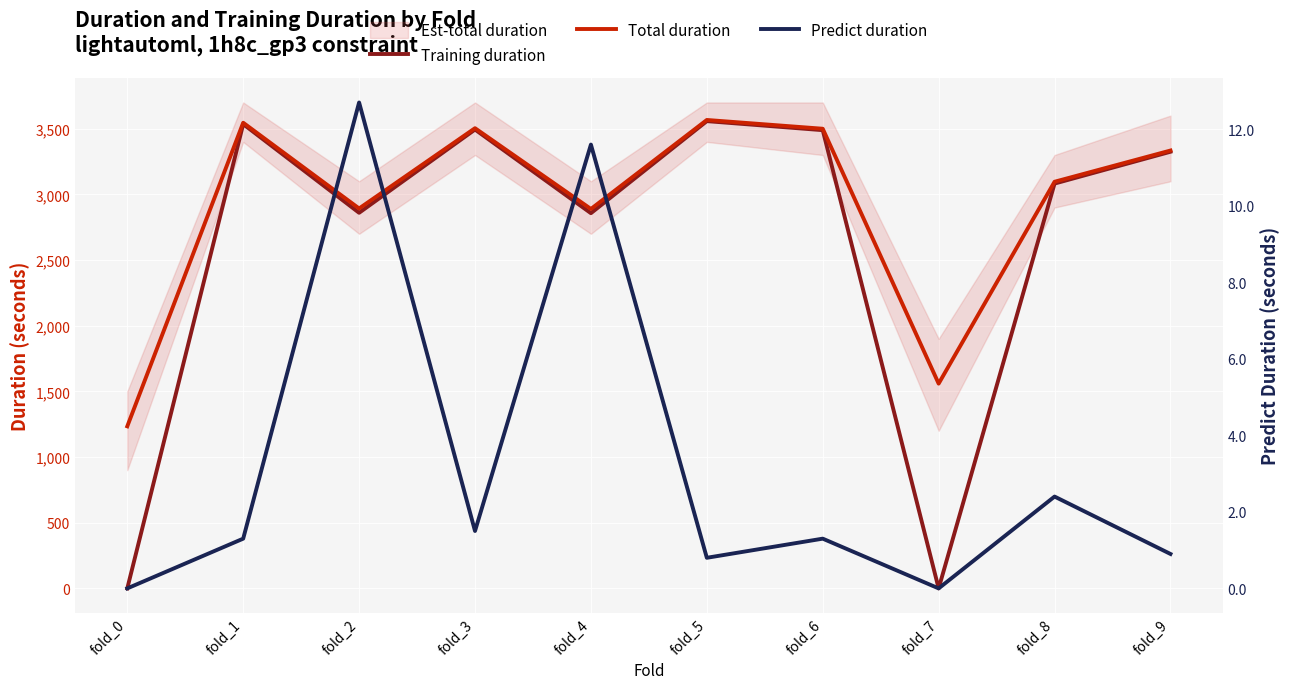

Where is Predict duration nearest to the value 6?

fold_8